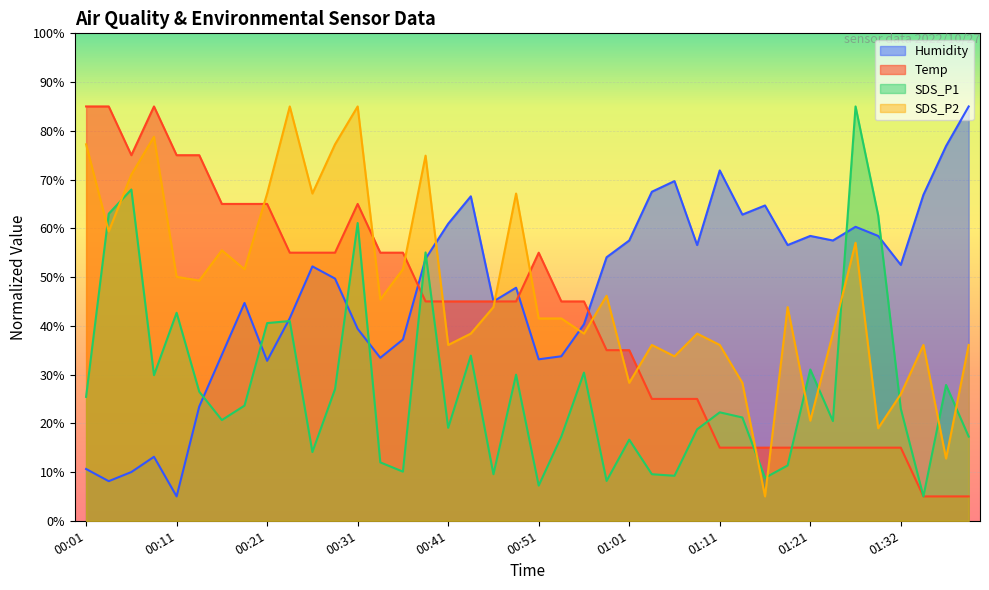

Is the value of SDS_P1 at 01:11 greater than the value of Humidity at 00:36?

No